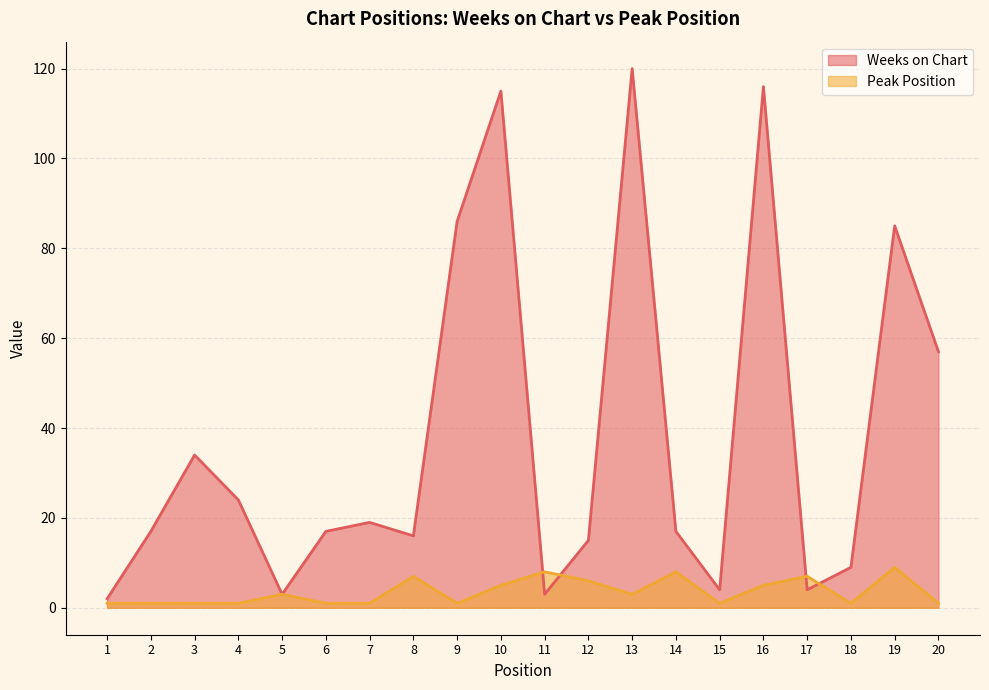

What are all the series names shown in the legend?

Weeks on Chart, Peak Position